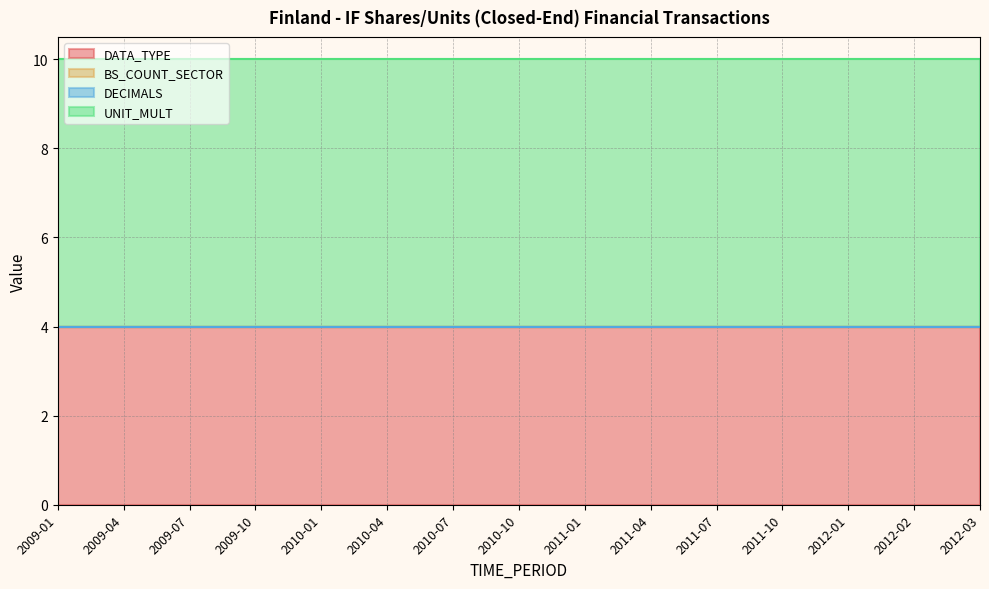

What is the sum of the UNIT_MULT values at 2009-10 and 2011-07?

12